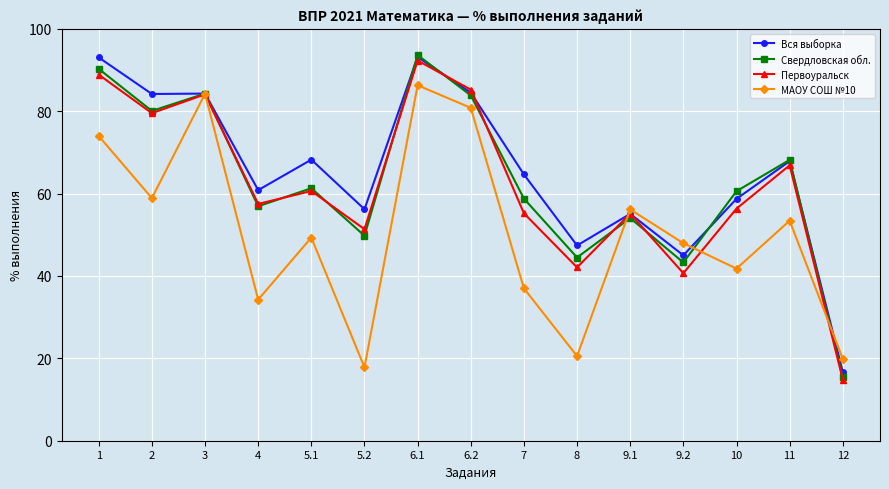

What value does the Вся выборка series have at 7?

64.7